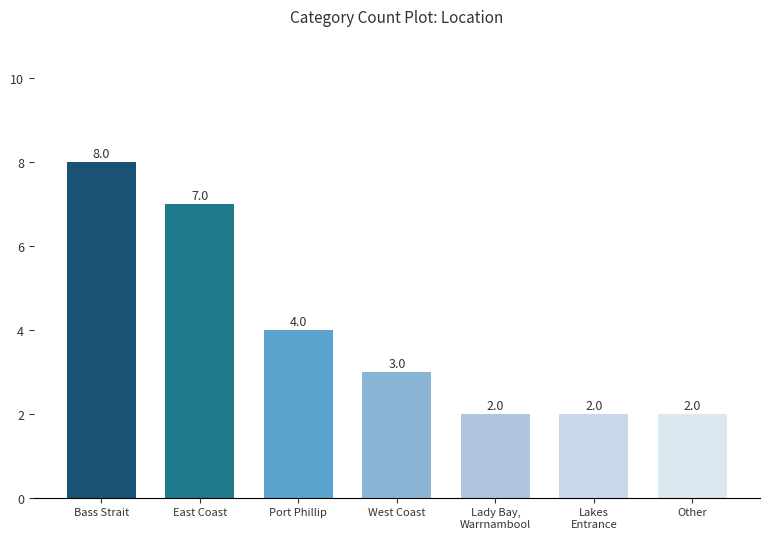

What is the greatest value displayed?

8